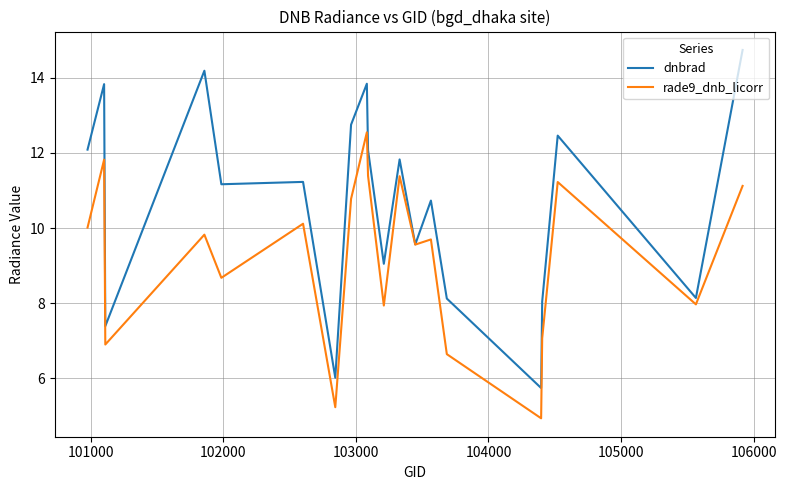

Which series has the largest total across all categories?

dnbrad